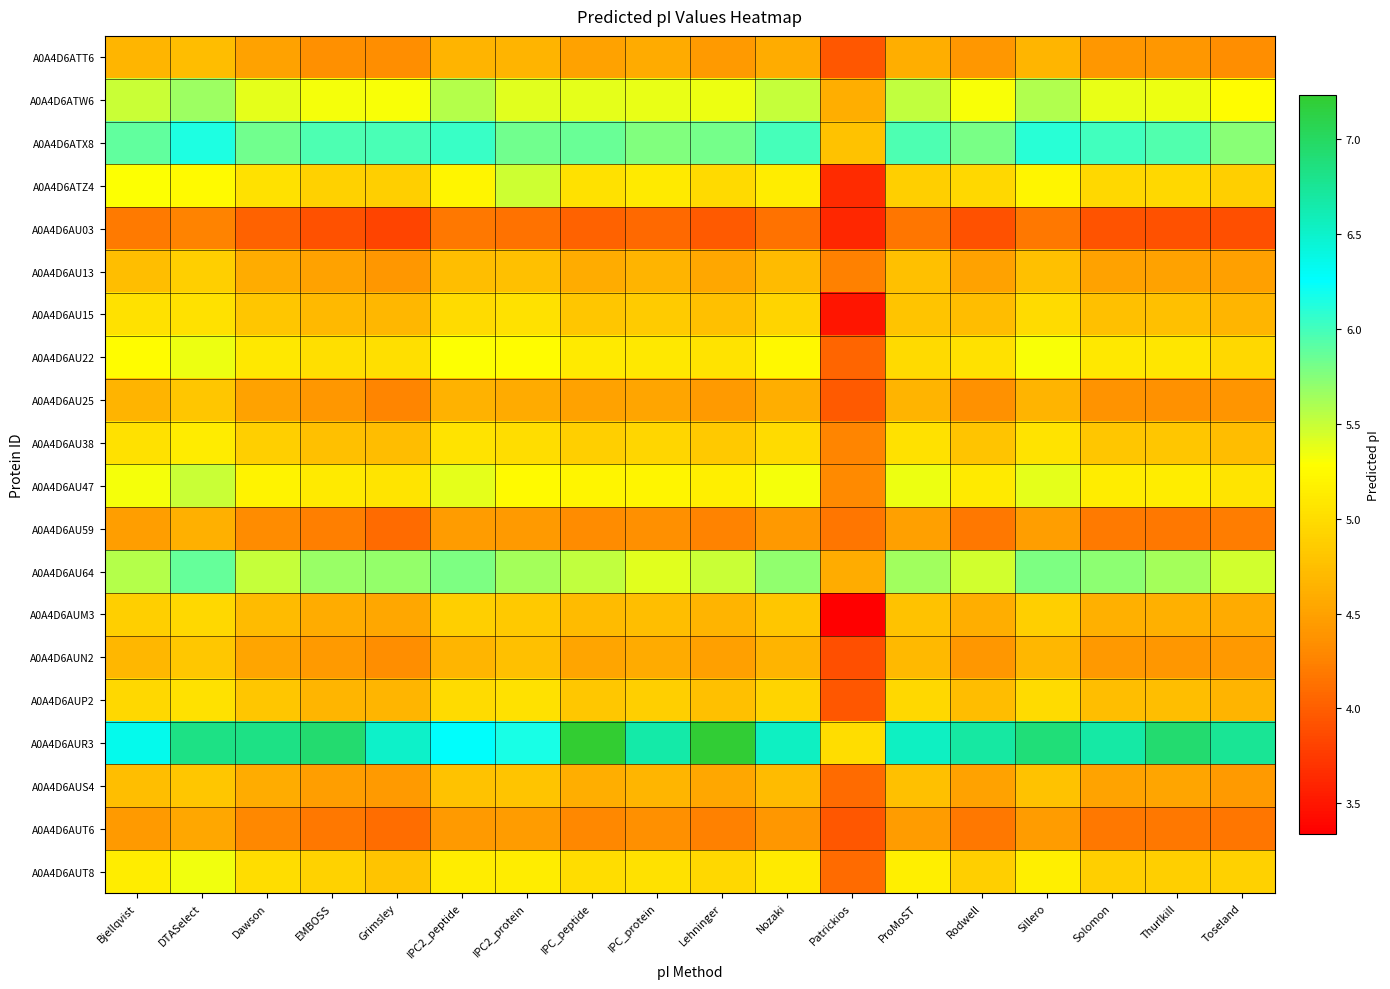

At how many categories does at least one series exceed 6?

17